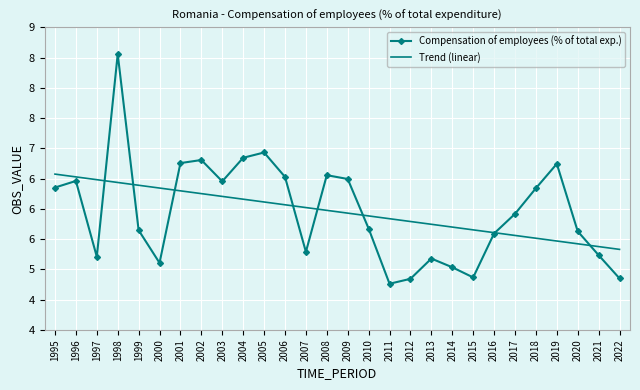

What is the greatest value displayed?

8.6